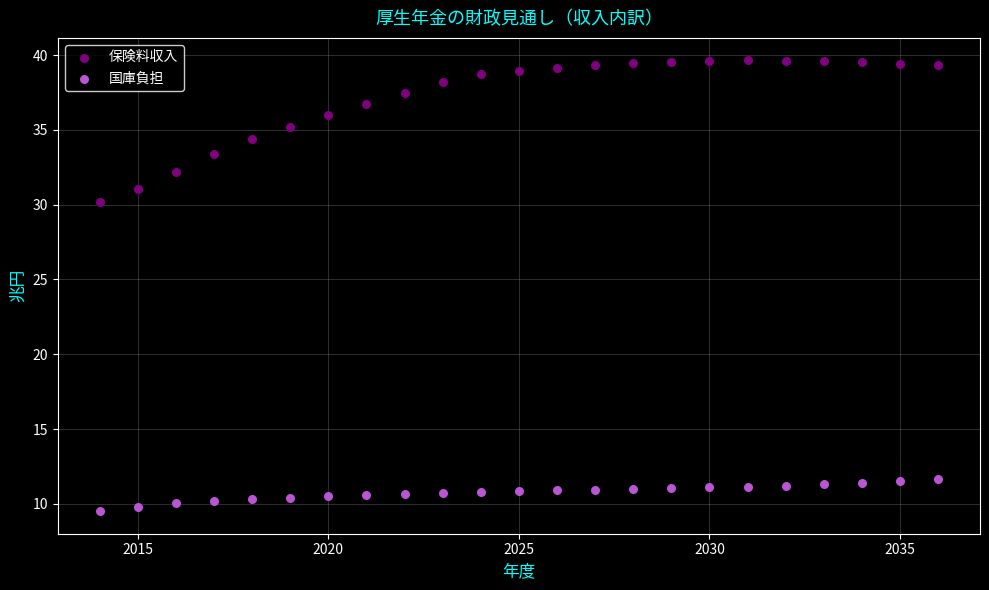

Which series contains the lowest Y value?

国庫負担